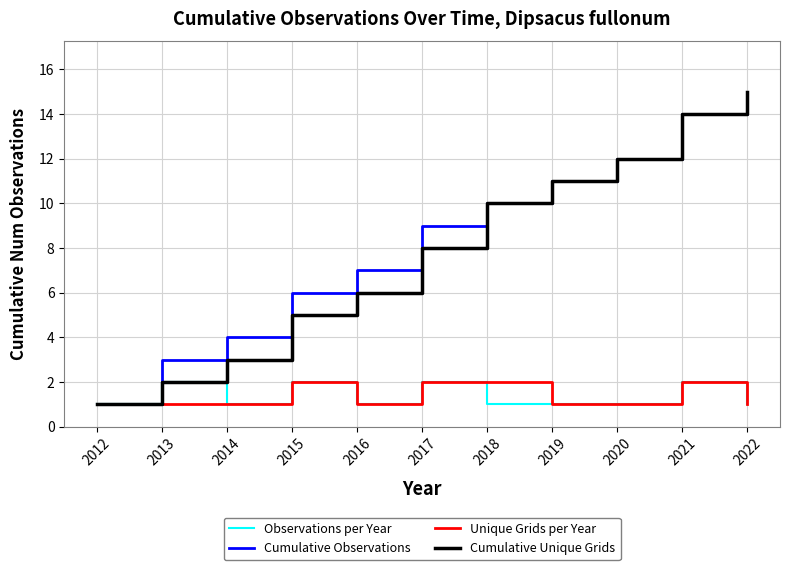

What is the total value across all series at 2019?

24